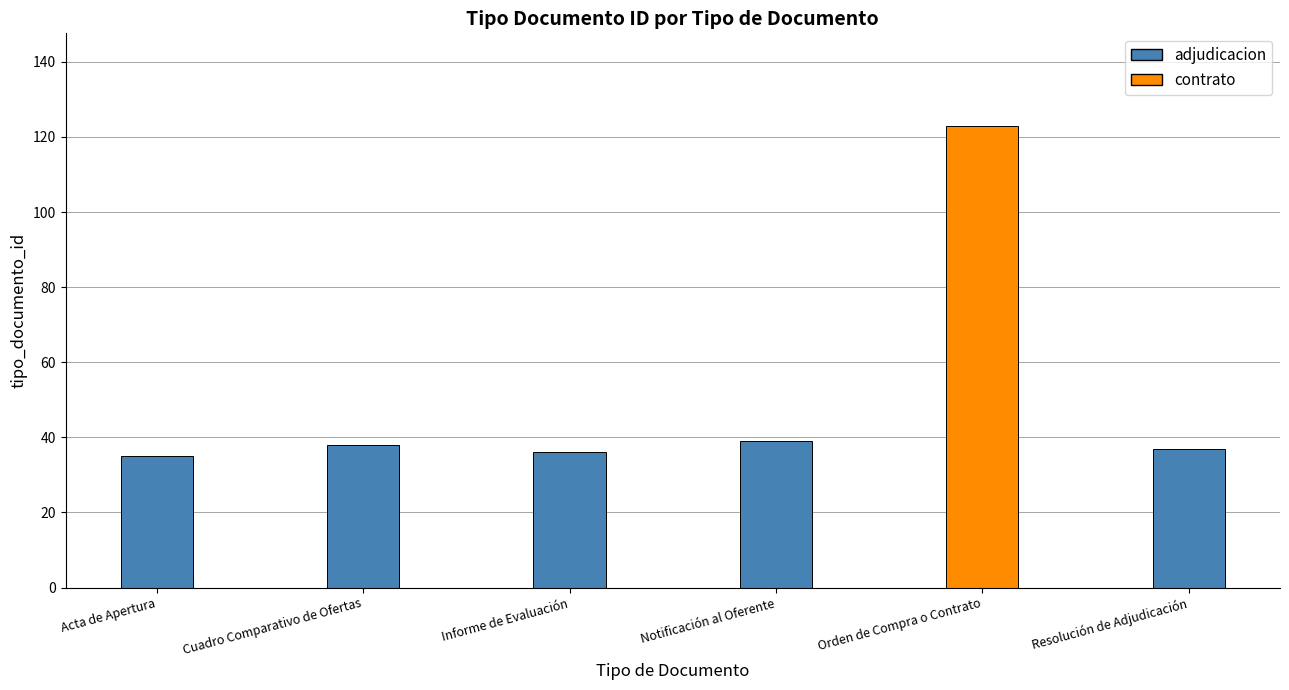

True or false: the data shows 37 at Resolución de Adjudicación.

True